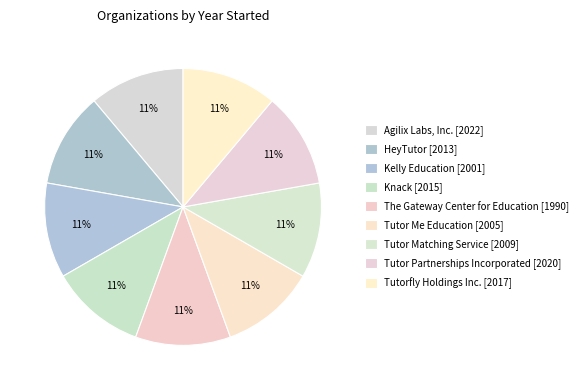

What percentage do Tutor Matching Service [2009] and Kelly Education [2001] together represent?

22.2%